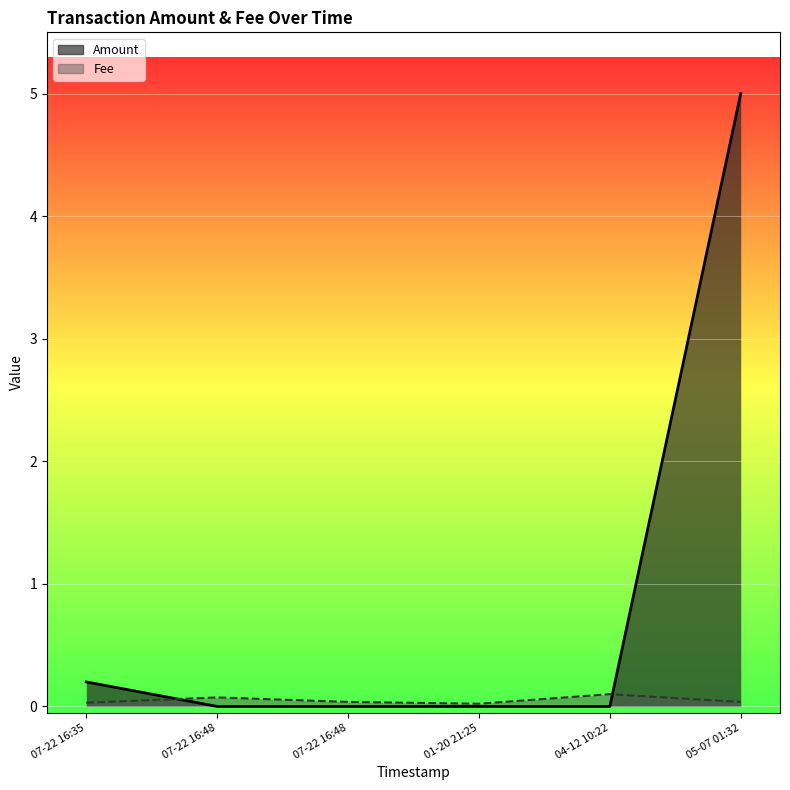

How many data points does each series have?

6